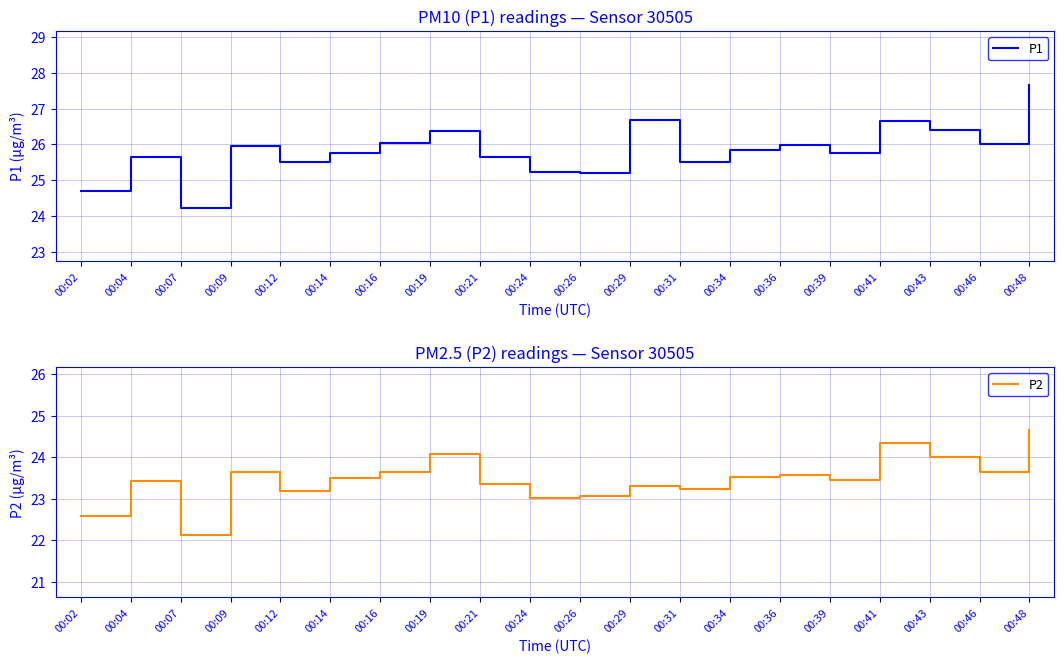

Where is P2 nearest to the value 23?

00:24